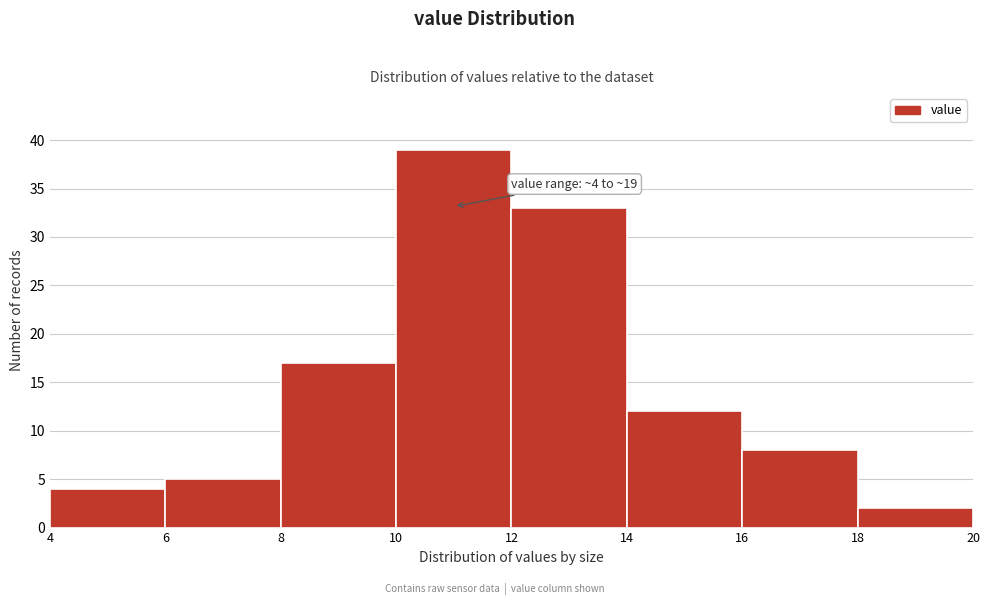

Over which range of the x-axis is the bar tallest?

10 to 12